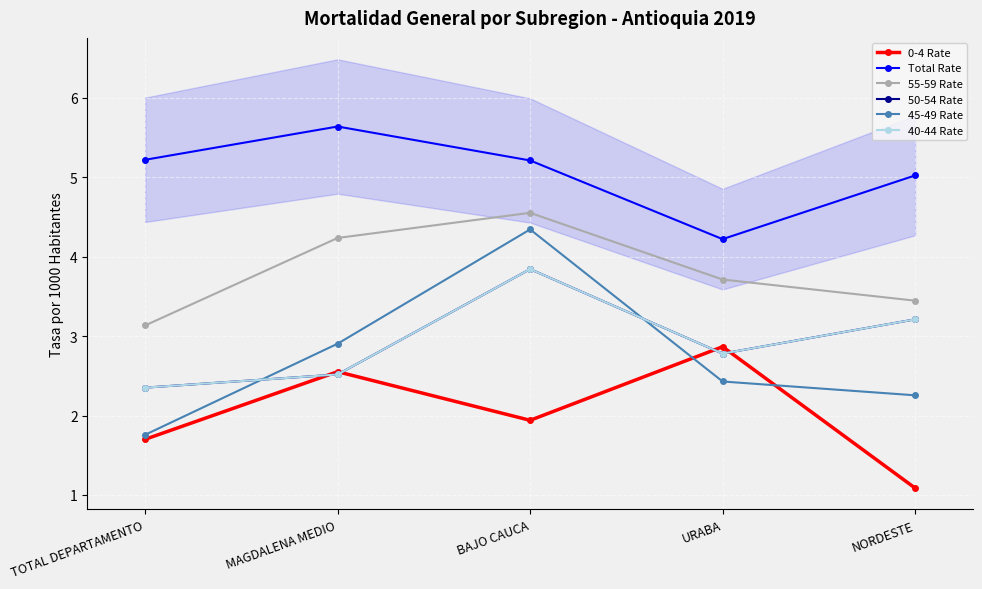

What position from the left is MAGDALENA MEDIO?

2